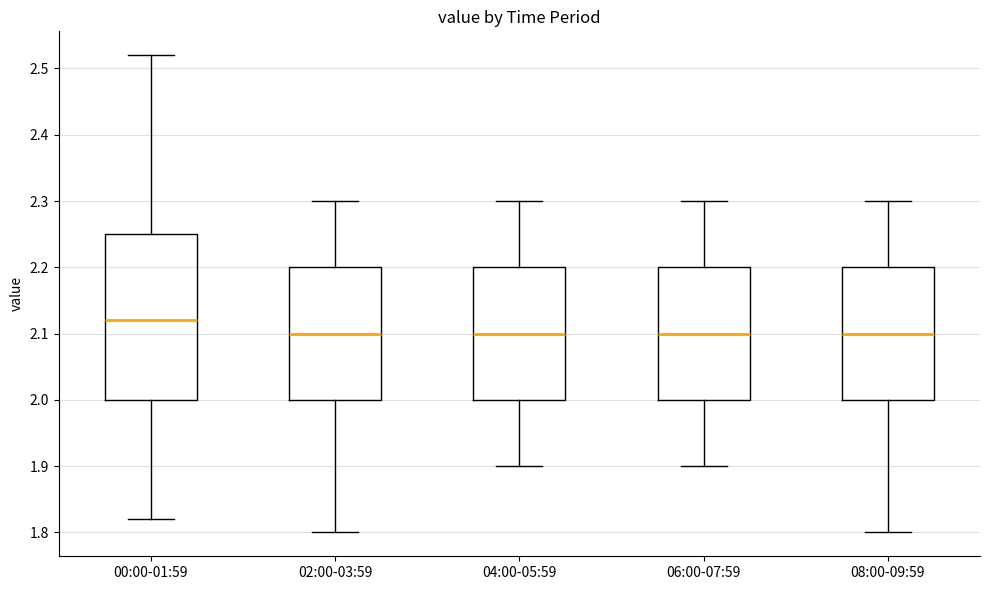

Reading left to right, transcribe this box plot: for each box, give where its median line is, the range the box spans, and where its two whiskers end, as read against the y-axis. The values are not printed on the chart, so give them approximately, as read against the axis.

00:00-01:59: median 2.12, box 2.00 to 2.25, whiskers 1.82 to 2.52
02:00-03:59: median 2.10, box 2.00 to 2.20, whiskers 1.80 to 2.30
04:00-05:59: median 2.10, box 2.00 to 2.20, whiskers 1.90 to 2.30
06:00-07:59: median 2.10, box 2.00 to 2.20, whiskers 1.90 to 2.30
08:00-09:59: median 2.10, box 2.00 to 2.20, whiskers 1.80 to 2.30